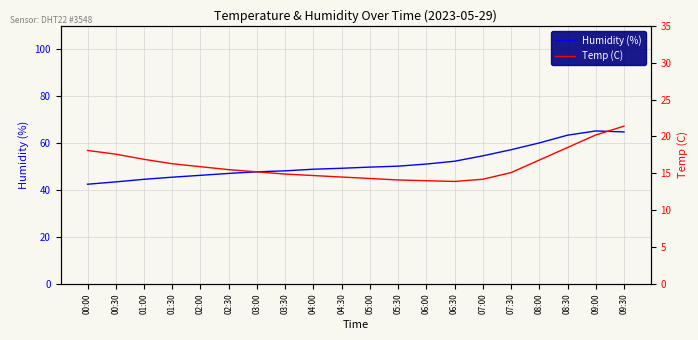

What is the lowest value of the Temp (C) series?

13.9